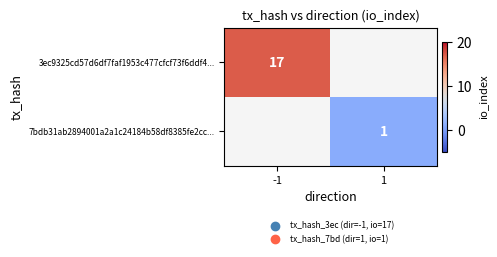

At how many categories does at least one series exceed 16?

1